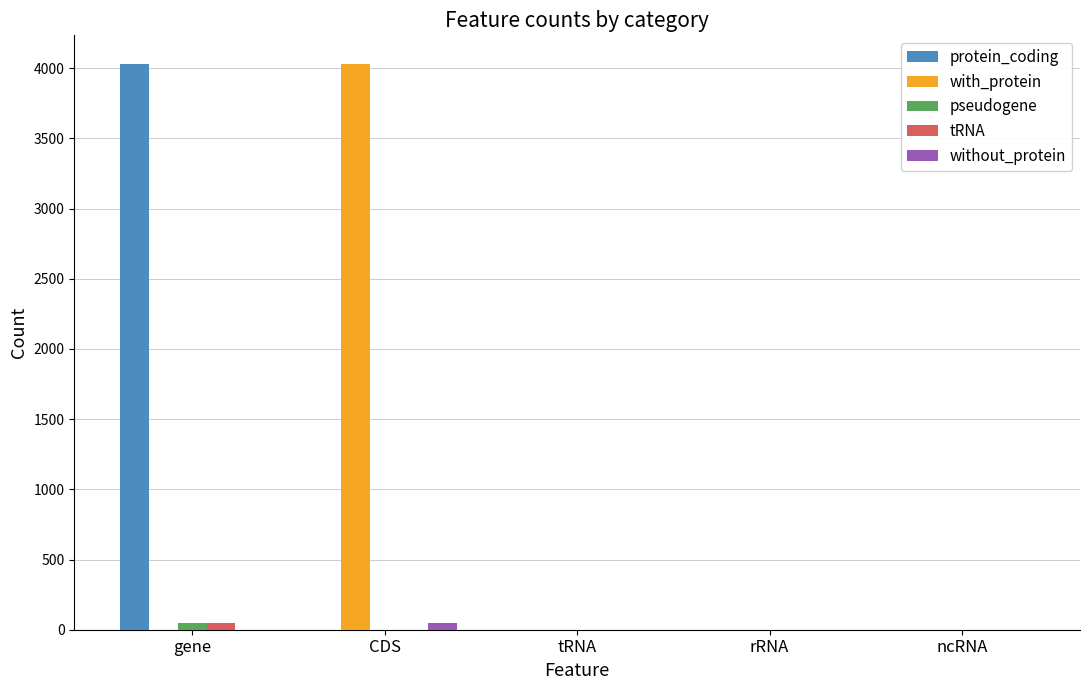

Reading left to right, extract all data points from this chart.

protein_coding: 4032	0	0	0	0
with_protein: 0	4032	0	0	0
pseudogene: 47	0	0	0	0
tRNA: 49	0	0	0	0
without_protein: 0	47	0	0	0